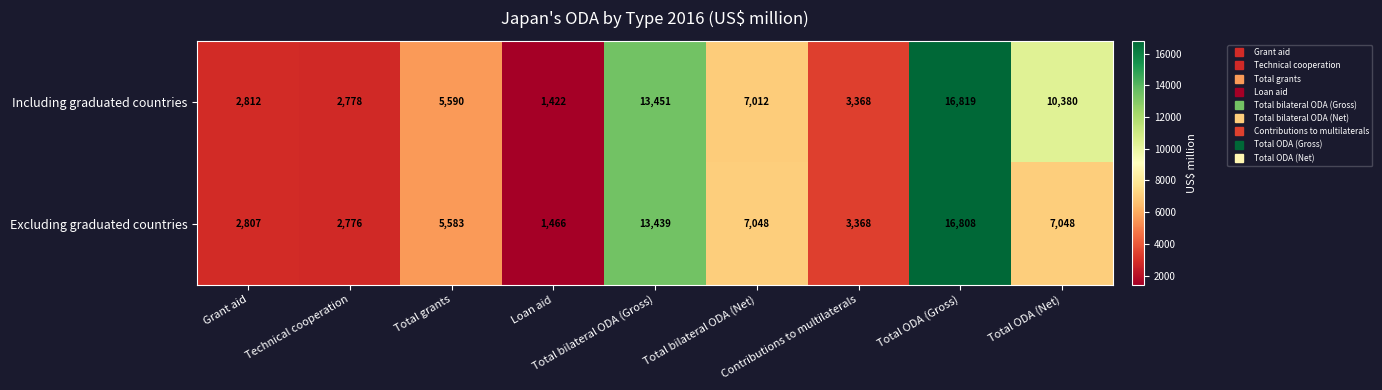

What is the average value of the Including graduated countries series?

7070